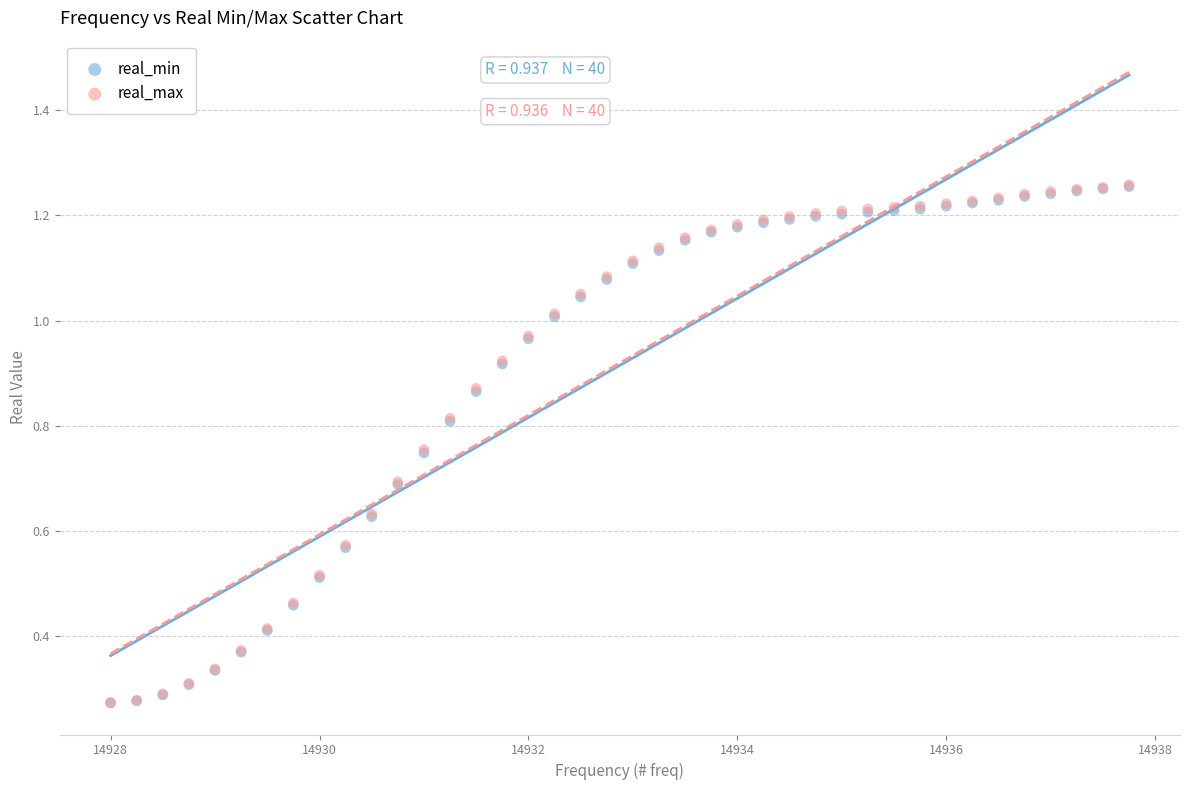

Which series has the widest spread of Y values?

real_max